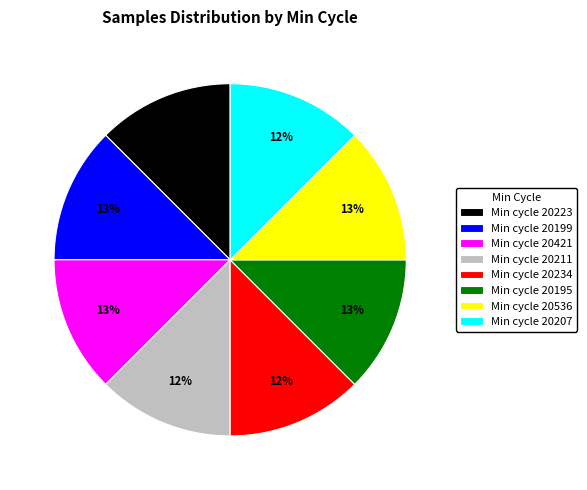

To the nearest percent, what percentage of the pie is Min cycle 20195?

13%